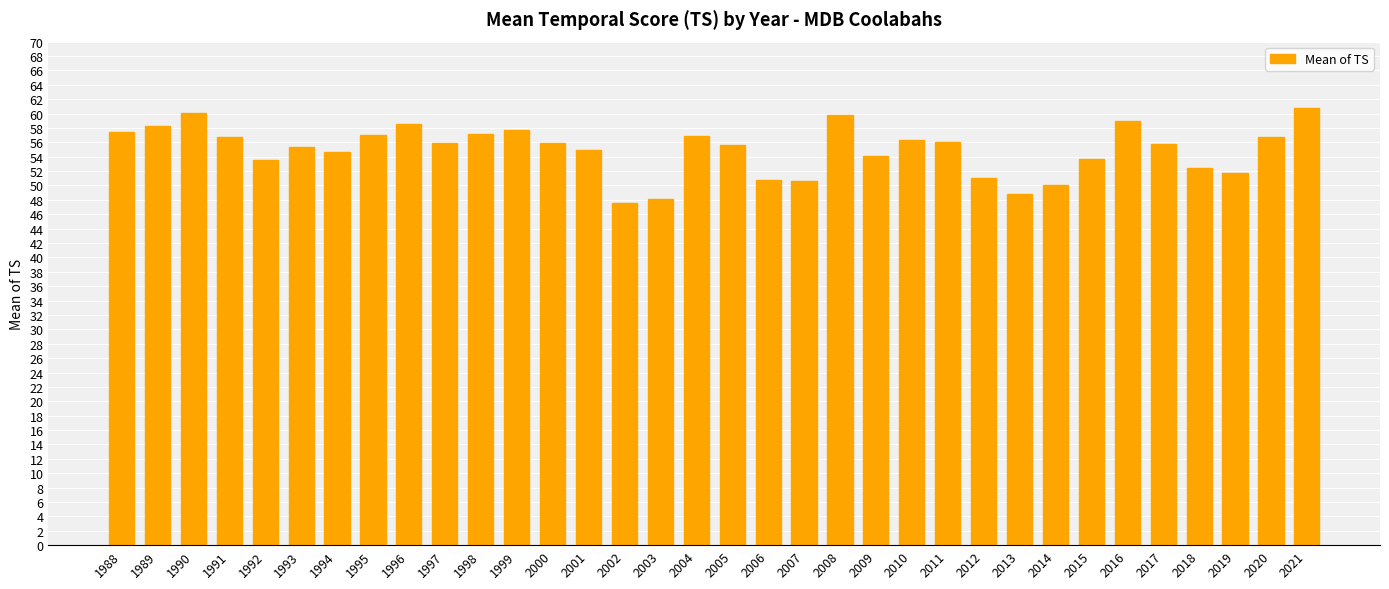

The value at 1997 is 95.9. True or false?

False